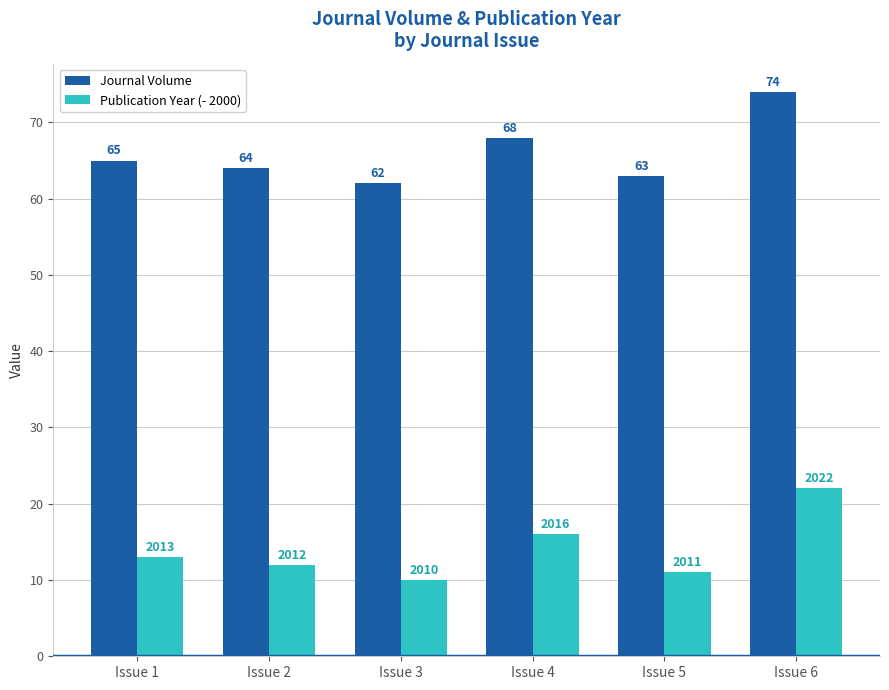

What are all the series names shown in the legend?

Journal Volume, Publication Year (- 2000)